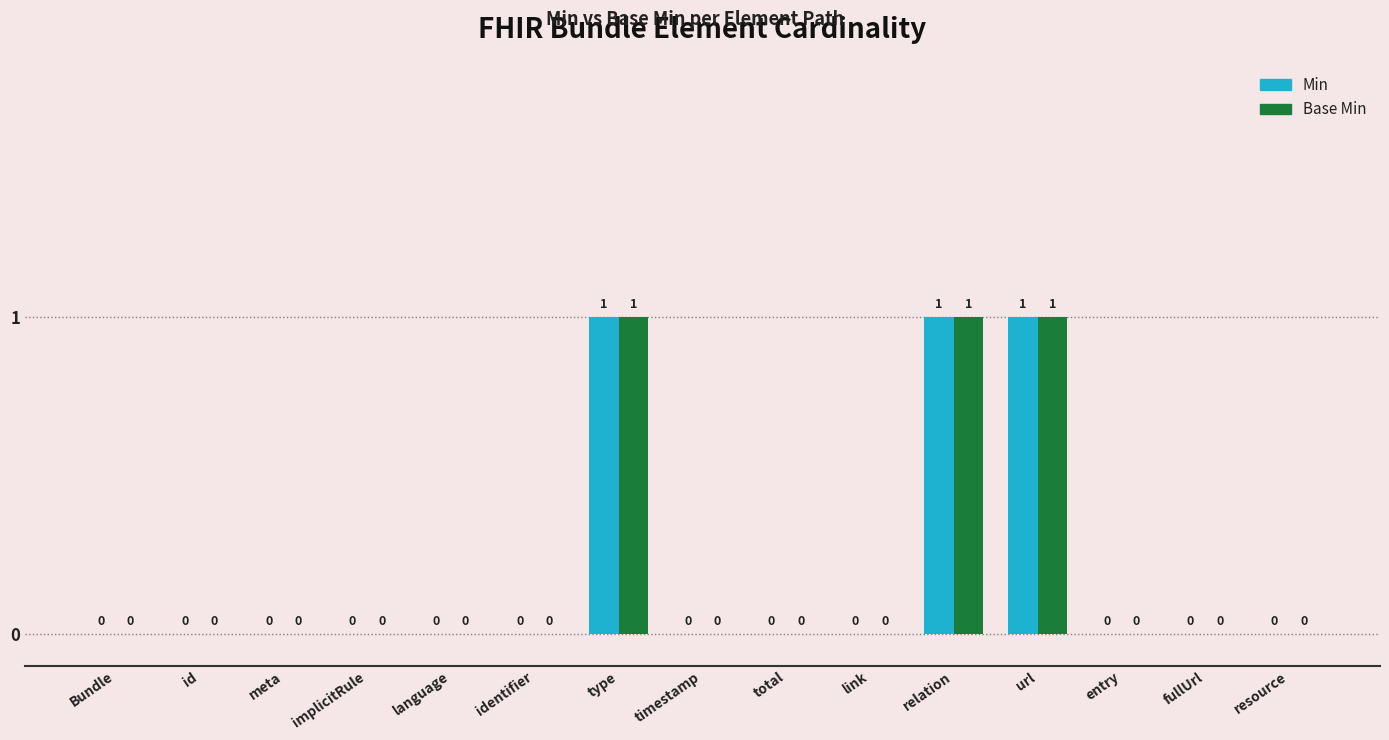

The Min series shows 0 at entry. True or false?

True